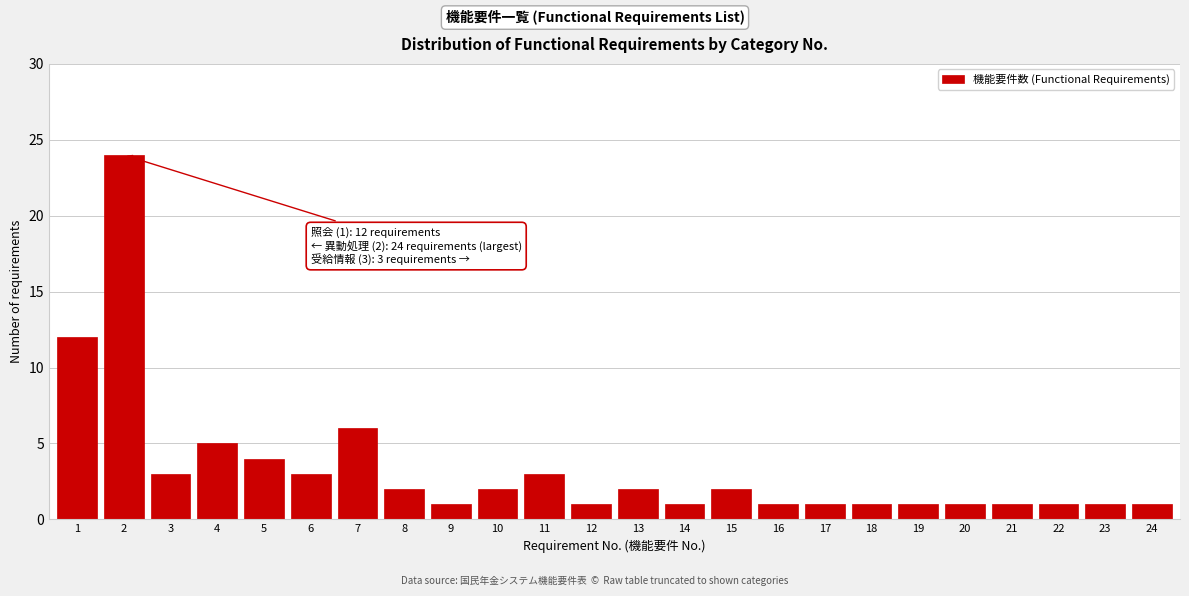

Reading left to right, what are all the values shown in this chart?

12	24	3	5	4	3	6	2	1	2	3	1	2	1	2	1	1	1	1	1	1	1	1	1